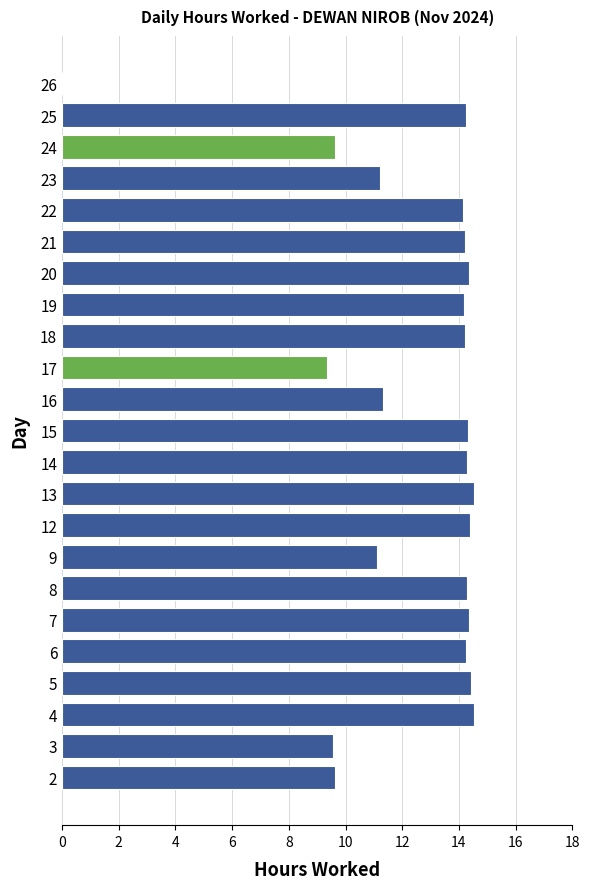

What is the sum of all values?

286.5